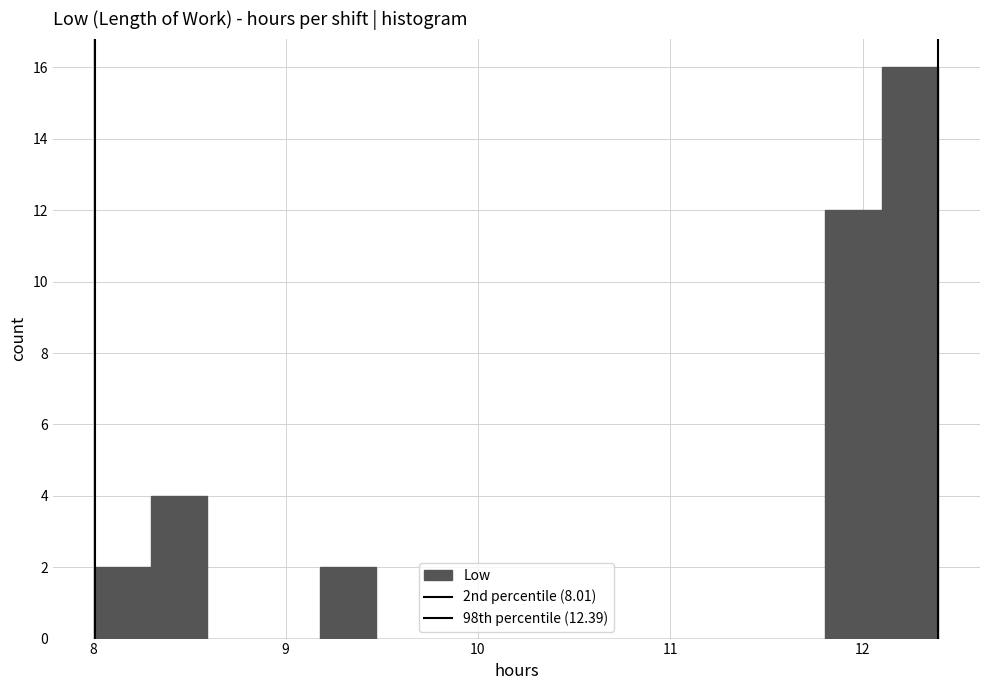

Around what value on the x-axis is the tallest bar? Give the approximate position of its centre, as read against the axis.

12.2